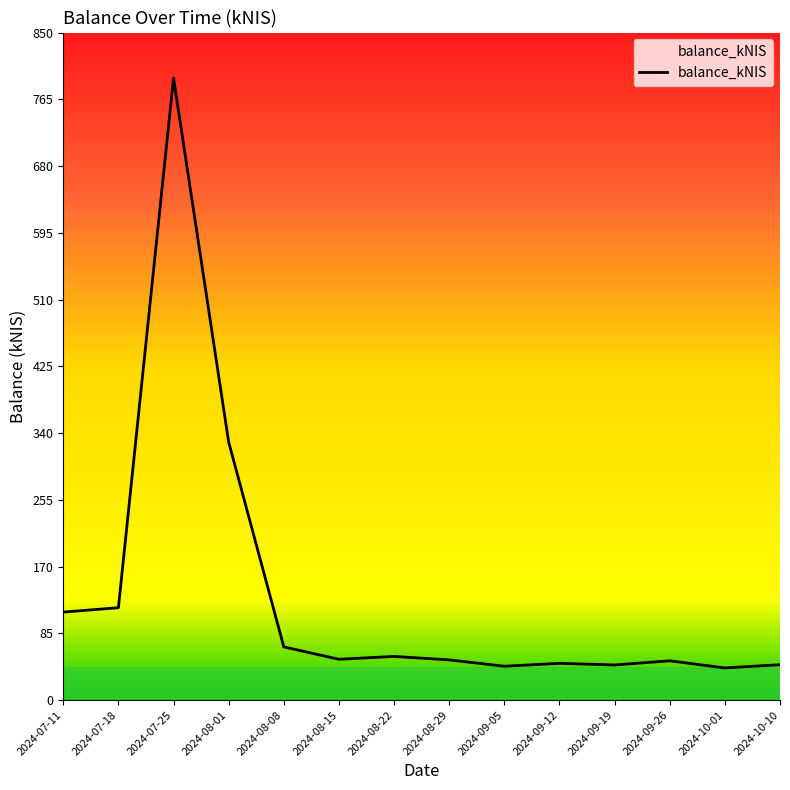

What is the ratio of the value at 2024-08-29 to the value at 2024-07-18?

0.4